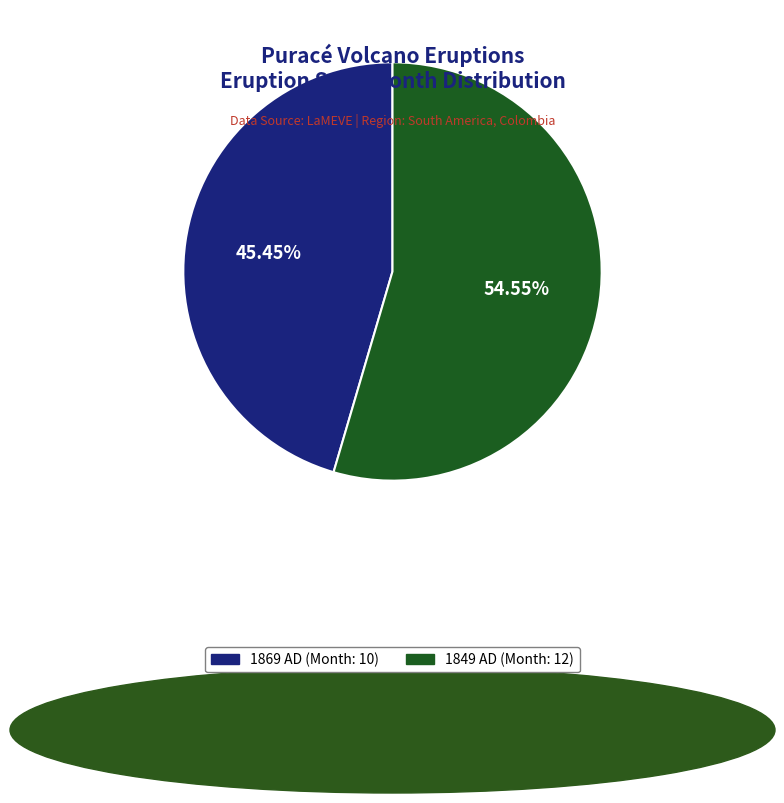

What is the largest slice in the pie chart?

1849 AD